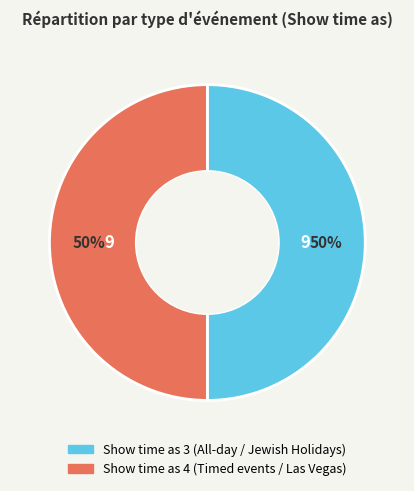

To the nearest percent, what is the average slice percentage?

50%